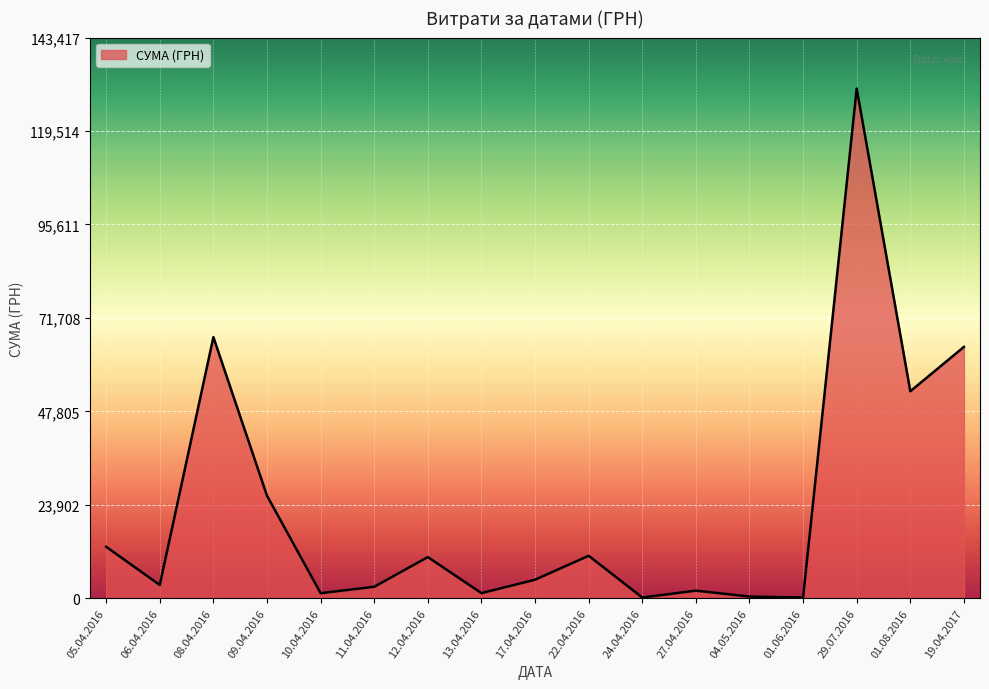

What is the ratio of the value at 19.04.2017 to the value at 12.04.2016?

6.1